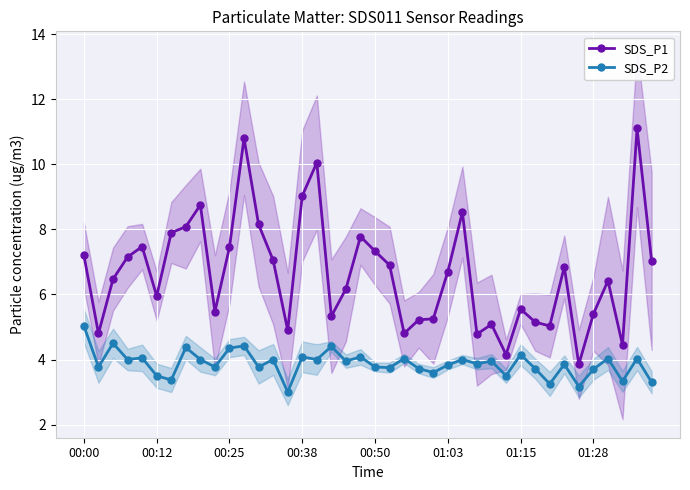

Reading left to right, transcribe all the data shown in this chart.

SDS_P1: 7.2	4.8	6.5	7.2	7.5	6.0	7.9	8.1	8.8	5.5	7.5	10.8	8.2	7.0	4.9	9.0	10.1	5.3	6.2	7.8	7.3	6.9	4.8	5.2	5.2	6.7	8.5	4.8	5.1	4.2	5.5	5.2	5.0	6.8	3.9	5.4	6.4	4.5	11.1	7.0
SDS_P2: 5.0	3.8	4.5	4.0	4.0	3.5	3.4	4.4	4.0	3.8	4.3	4.4	3.8	4.0	3.0	4.1	4.0	4.4	4.0	4.1	3.8	3.8	4.0	3.7	3.6	3.8	4.0	3.9	4.0	3.5	4.2	3.7	3.2	3.9	3.2	3.7	4.0	3.3	4.0	3.3